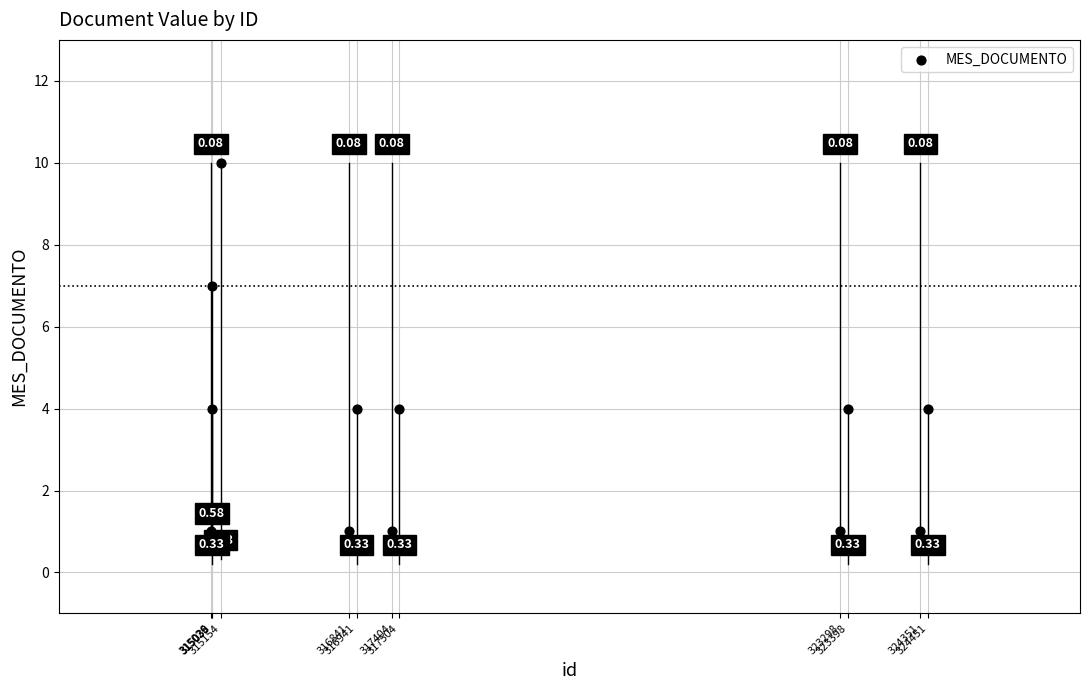

What is the average X value?

318704